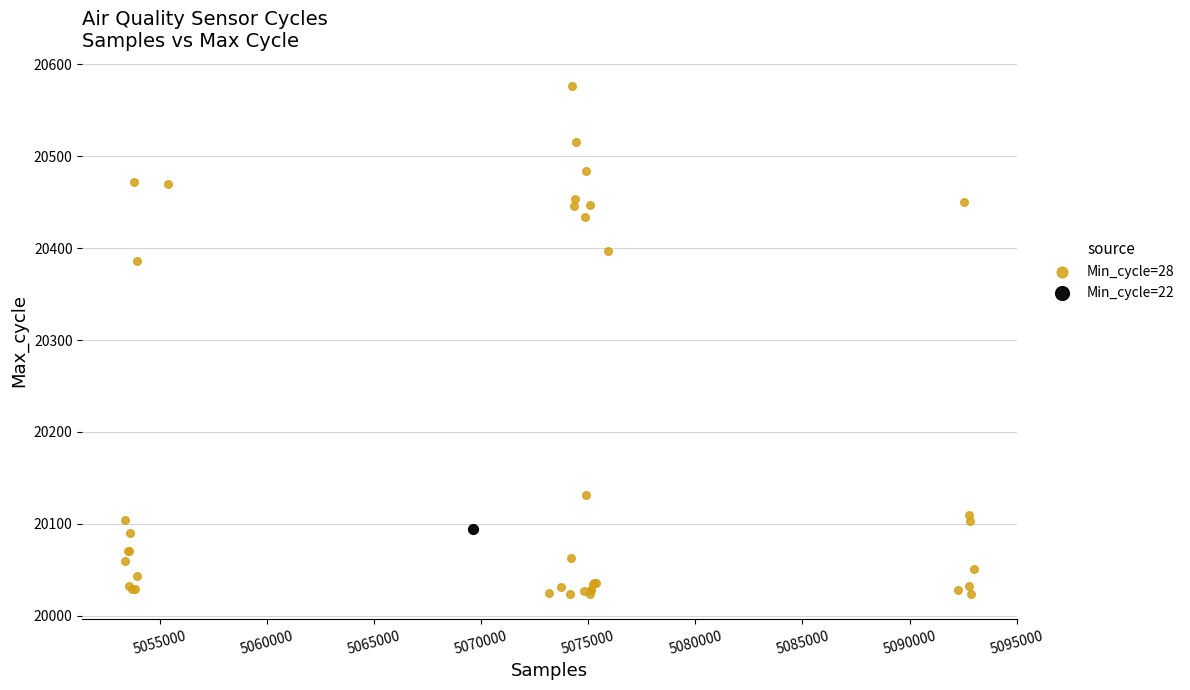

What are all the series names shown in the legend?

Min_cycle=28, Min_cycle=22